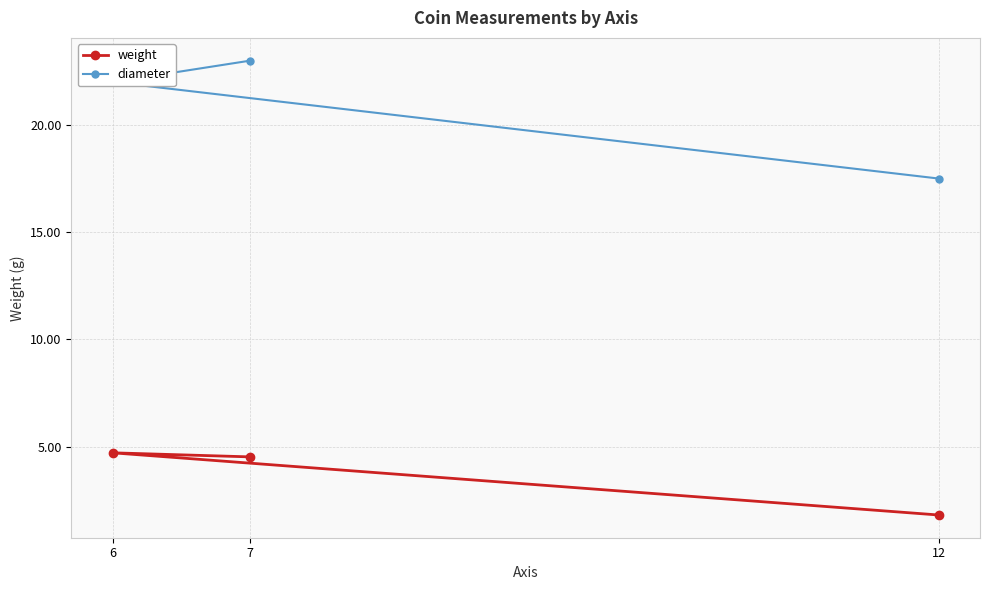

The value of weight at 6 is 3.0. True or false?

False